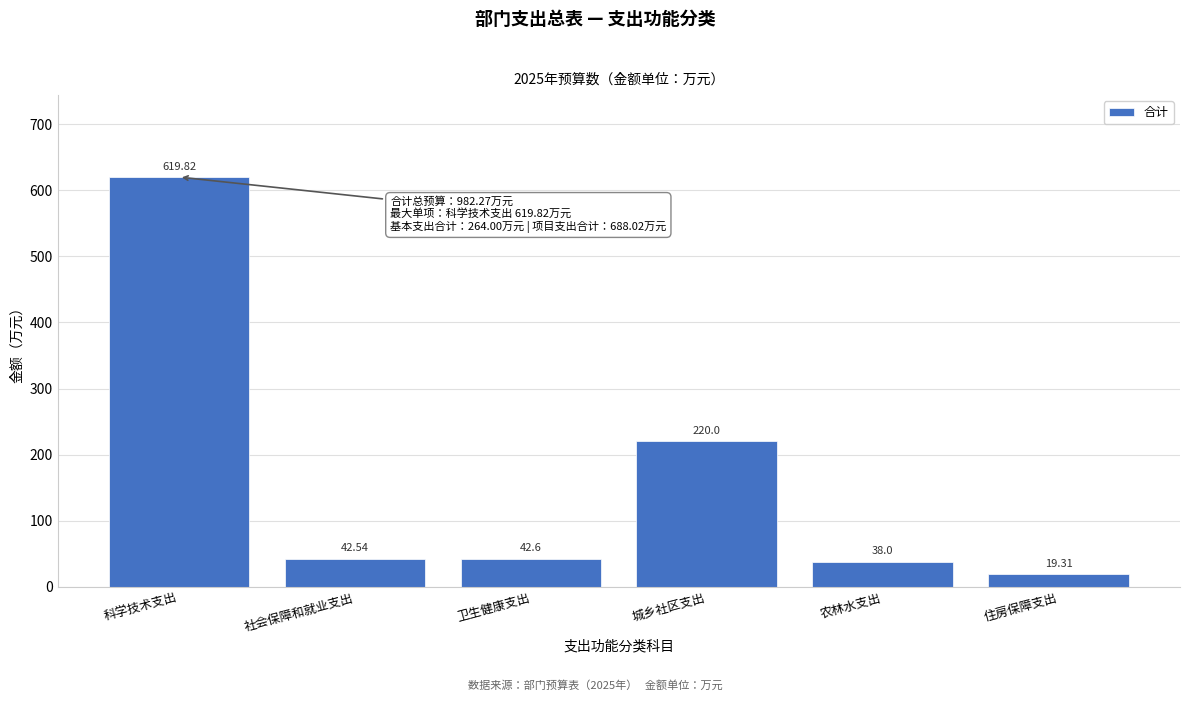

Which label corresponds to the largest value in the chart?

科学技术支出